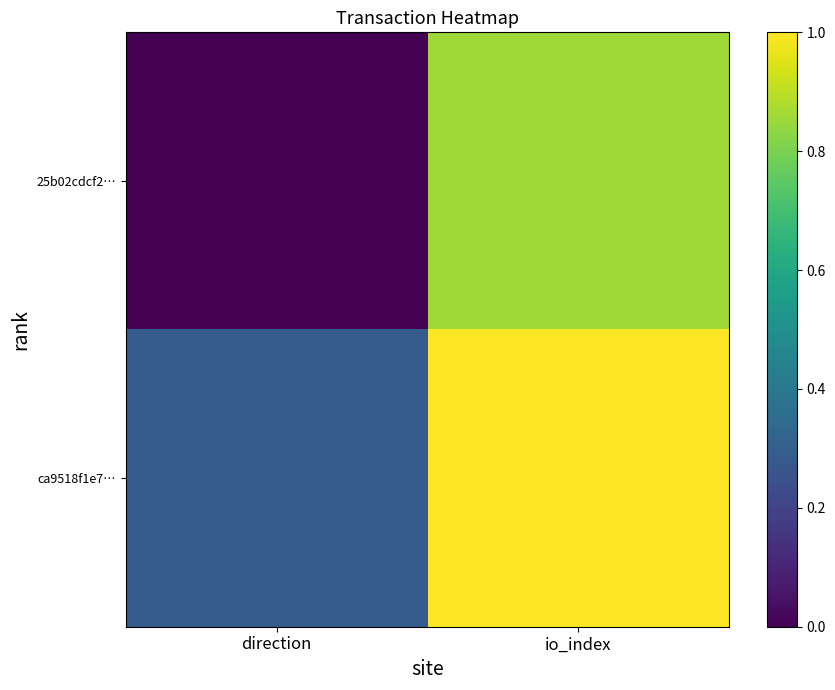

At which category is the sum across all series the highest?

io_index